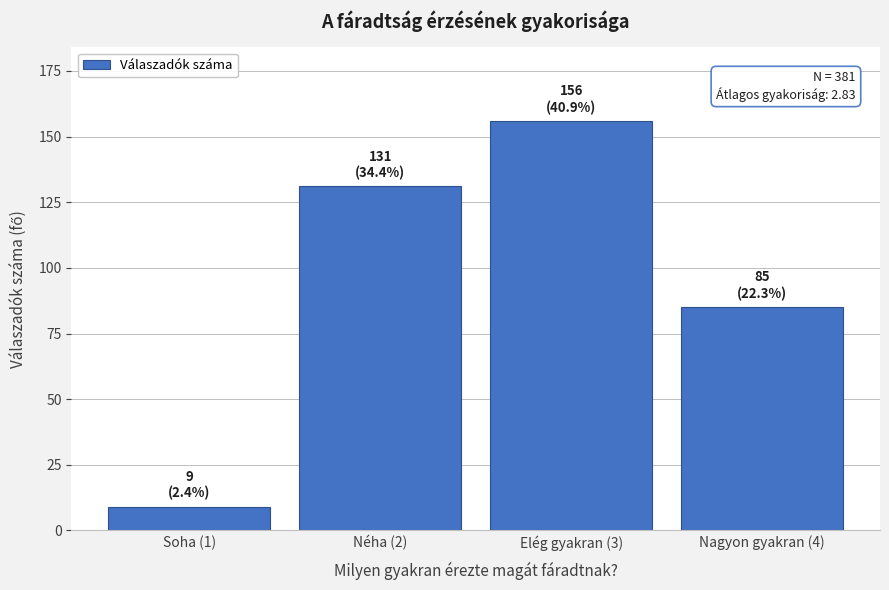

Reading right to left, list all the values displayed in this chart.

85	156	131	9